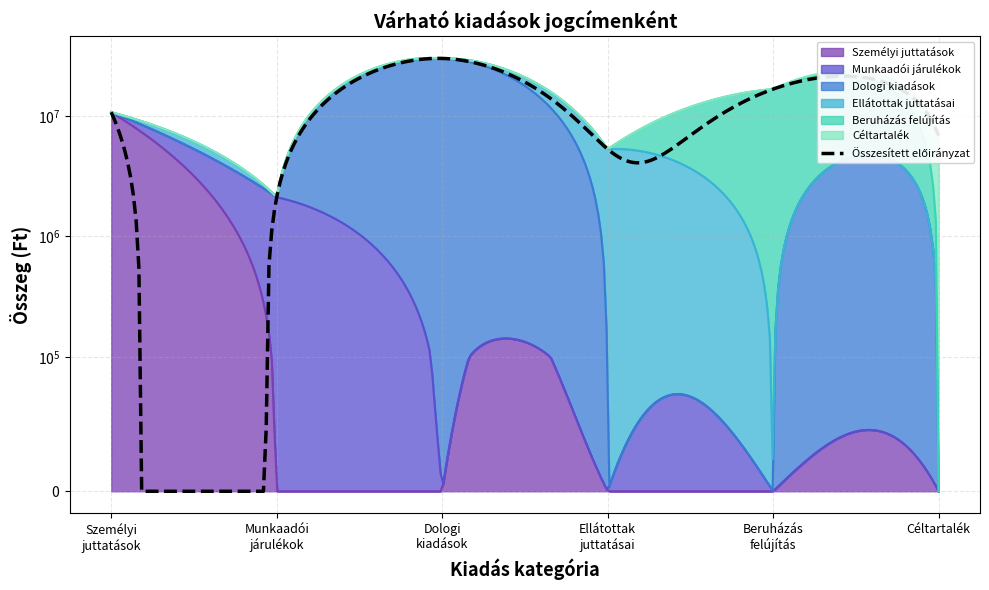

What is the maximum value for Beruházás, felújítás?

16641484